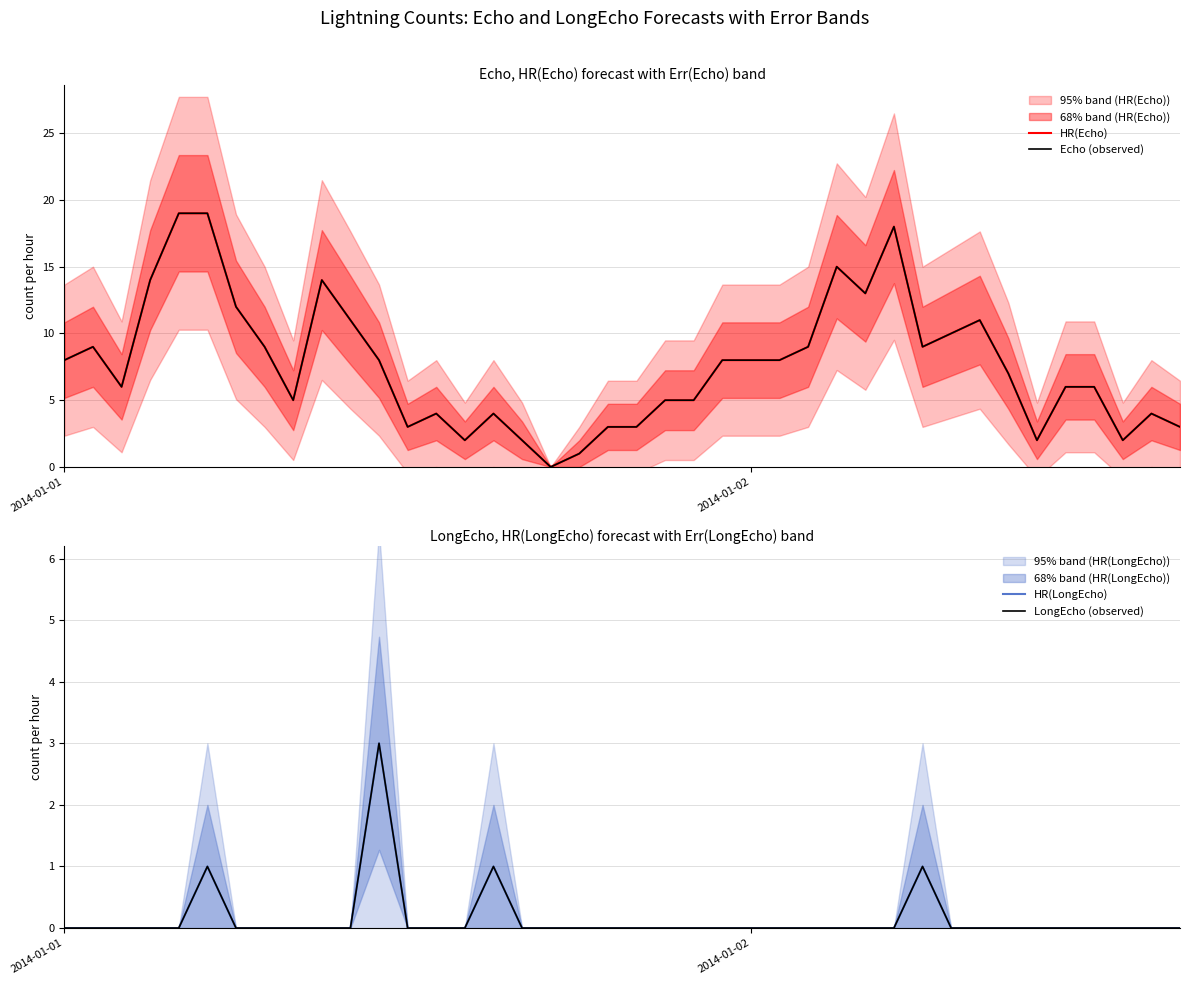

What is the maximum value for HR(LongEcho)?

3